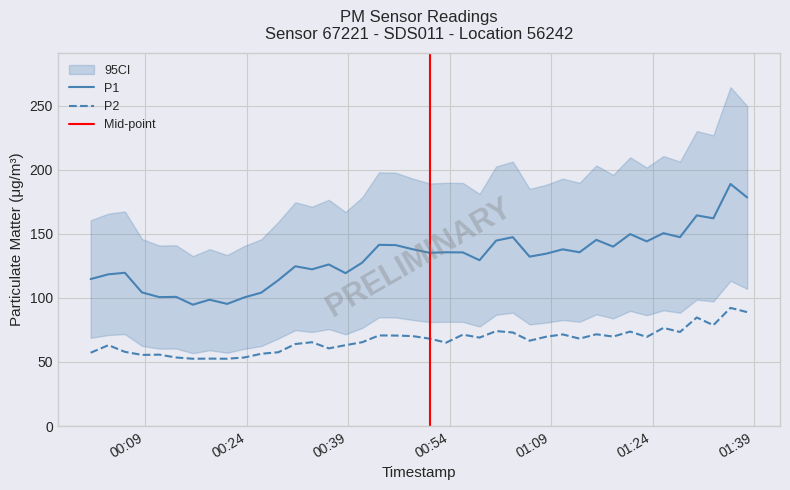

Which series has the largest total across all categories?

P1